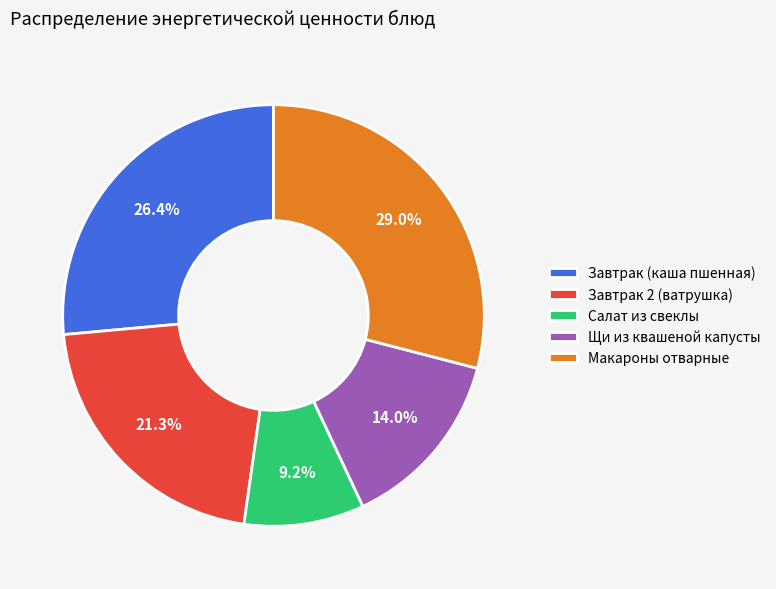

Is Салат из свеклы the majority of the pie?

No